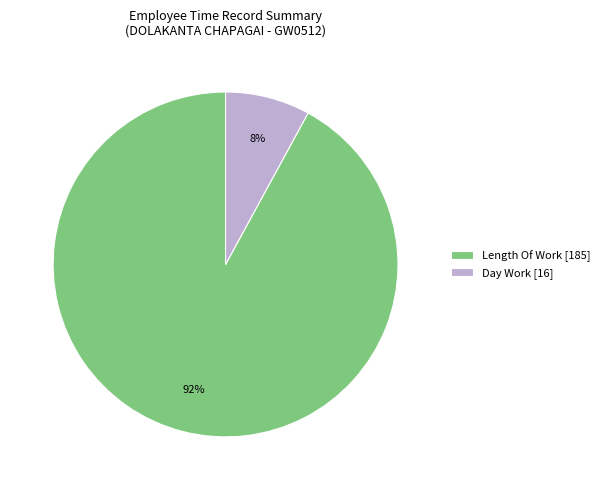

Does any single category account for the majority?

Yes